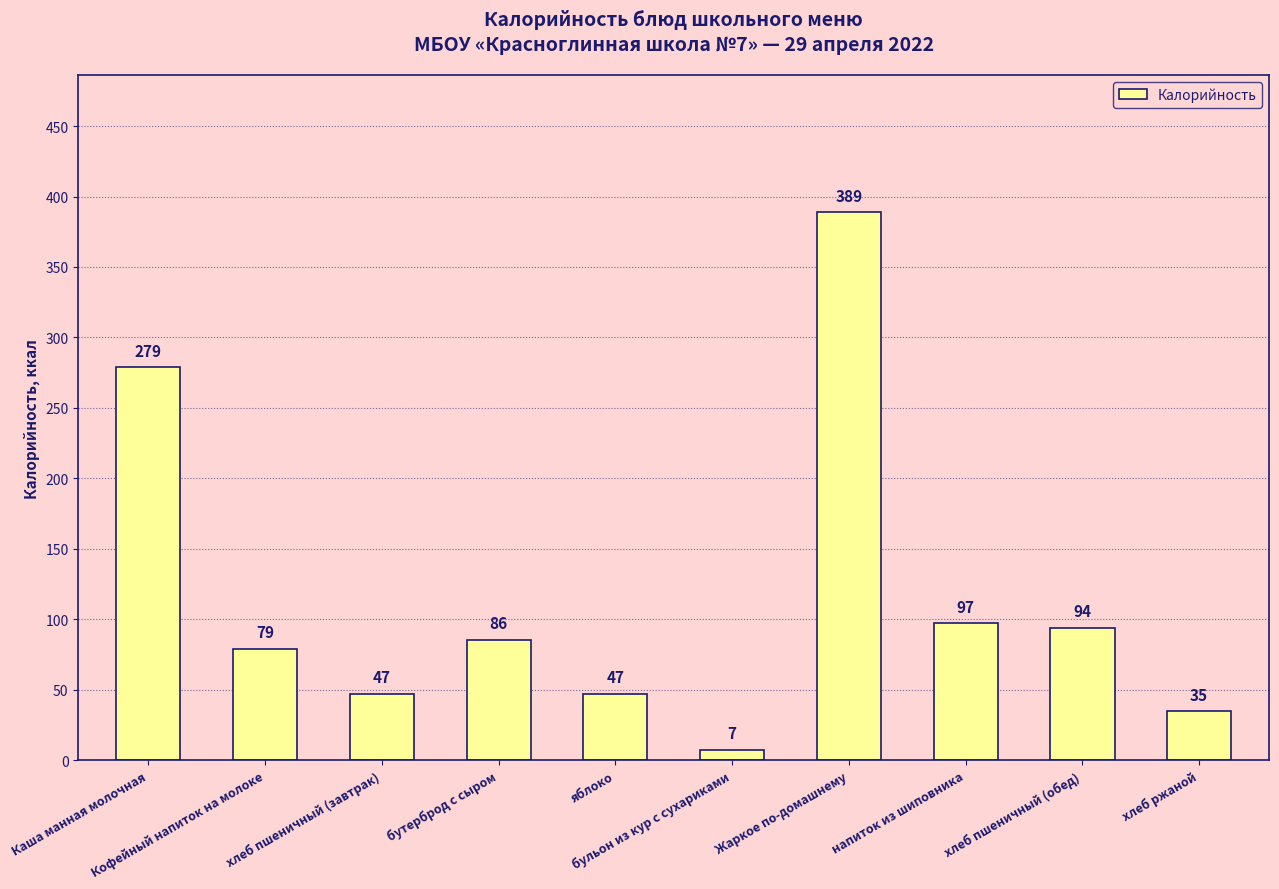

What is the average value?

116.0